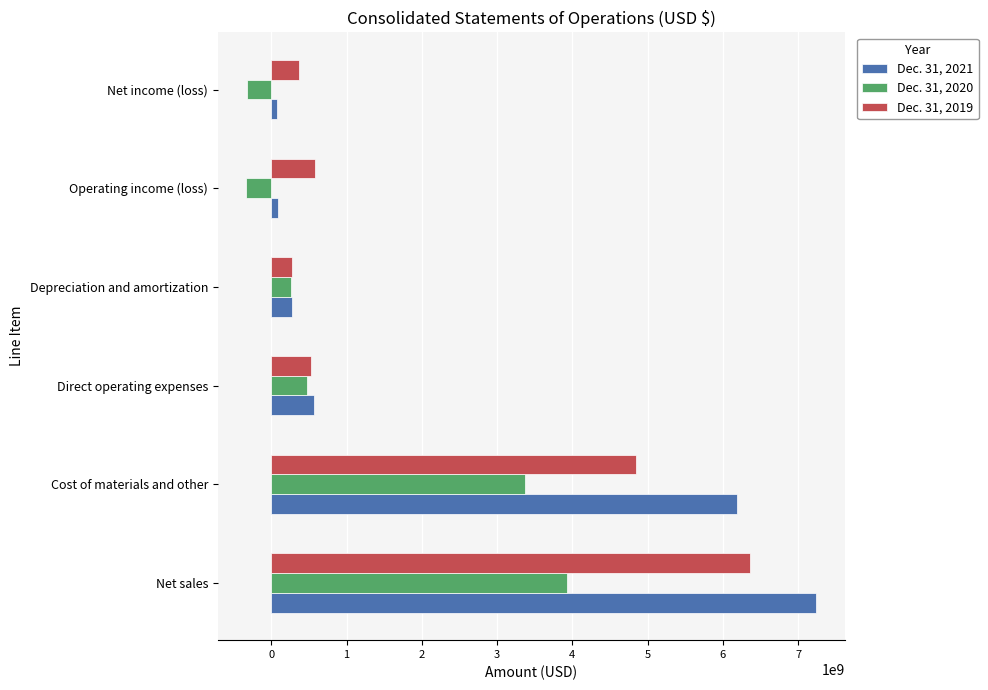

What is the difference between the highest and lowest values at Net sales?

3312000000